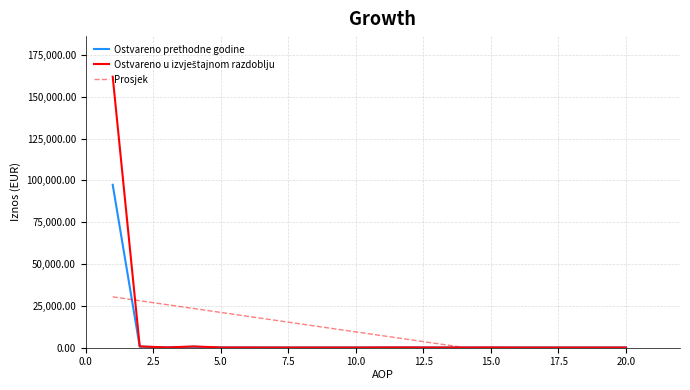

At how many categories does at least one series exceed 20205?

5